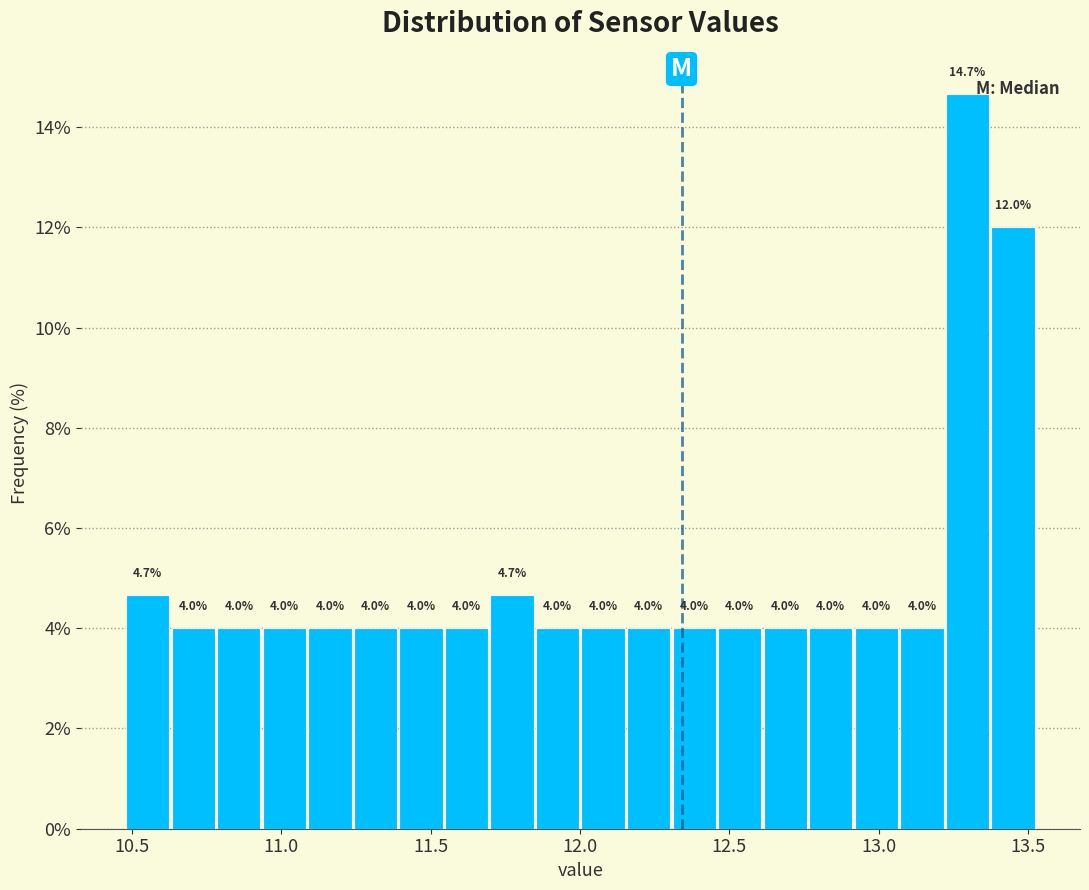

Read against the x-axis, roughly where is the centre of the tallest bar?

13.30